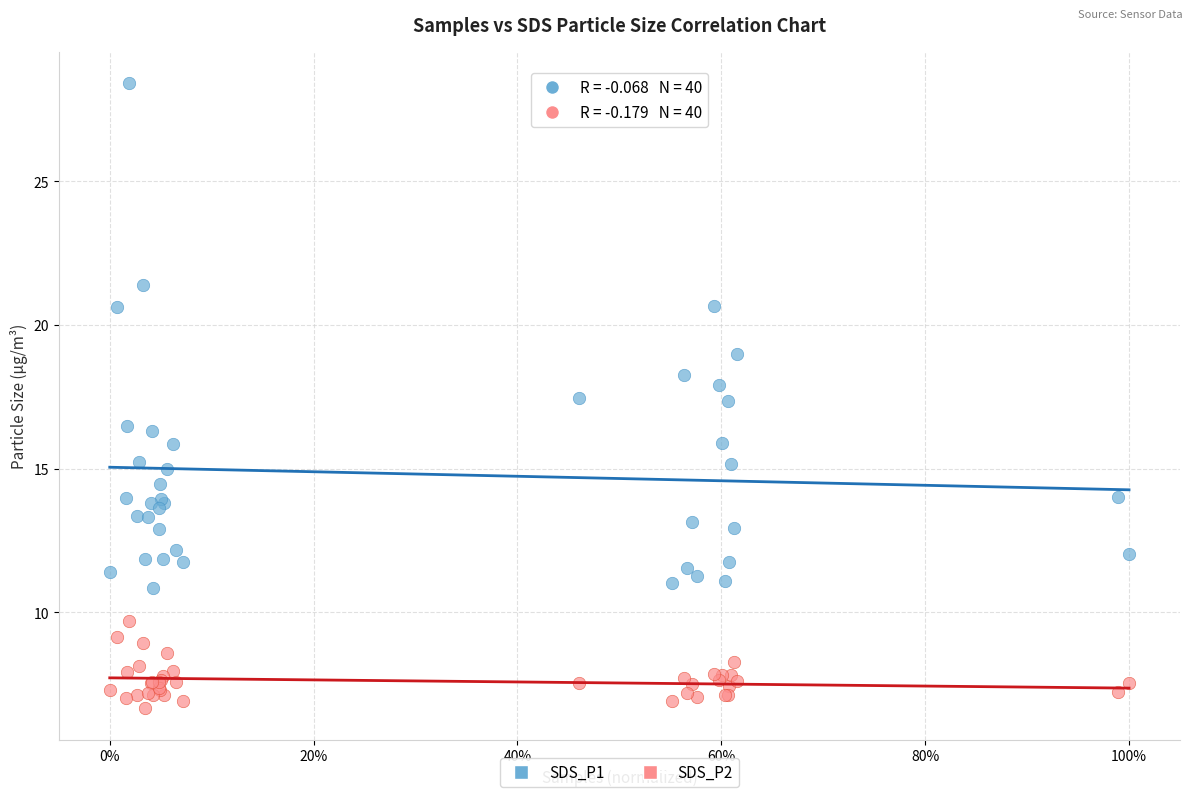

Which series contains the lowest Y value?

SDS_P2